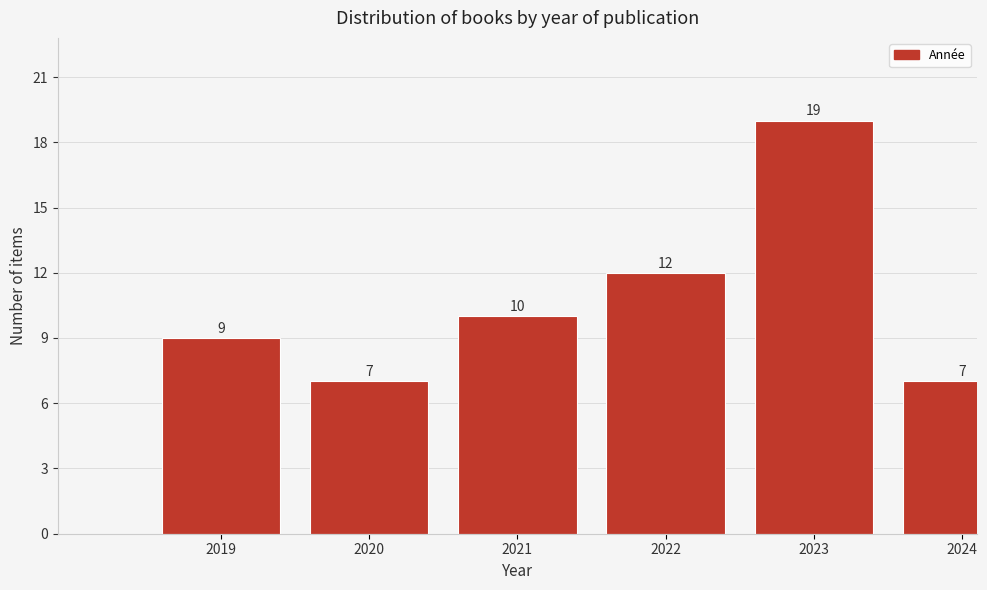

Reading left to right, extract all data points from this chart.

2019=9	2020=7	2021=10	2022=12	2023=19	2024=7